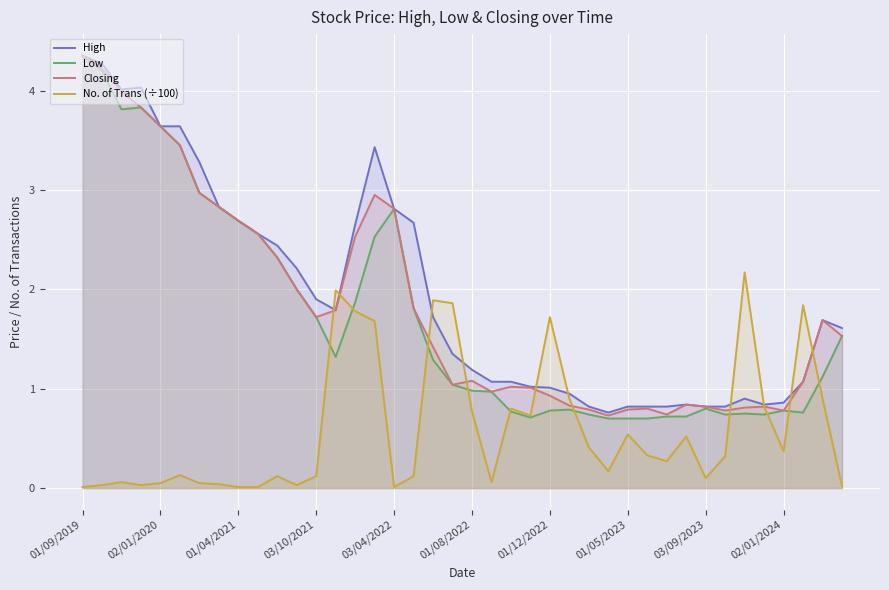

Rank the series by their maximum value, from highest to lowest.

High, Low, Closing, No. of Trans (÷100)